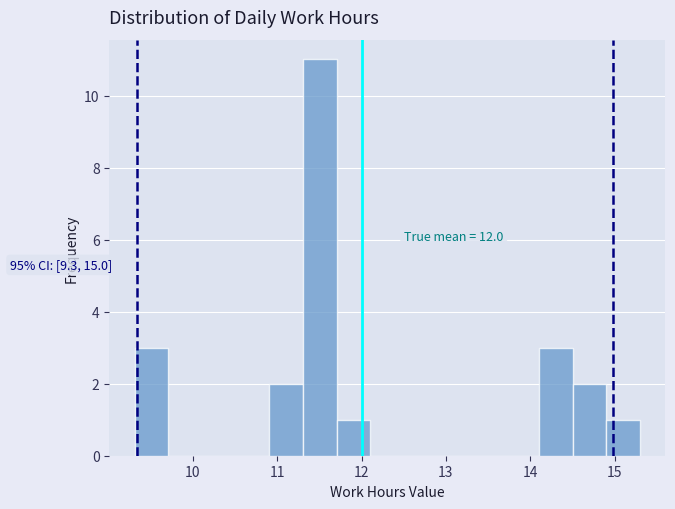

Read against the x-axis, roughly where is the centre of the tallest bar?

11.5